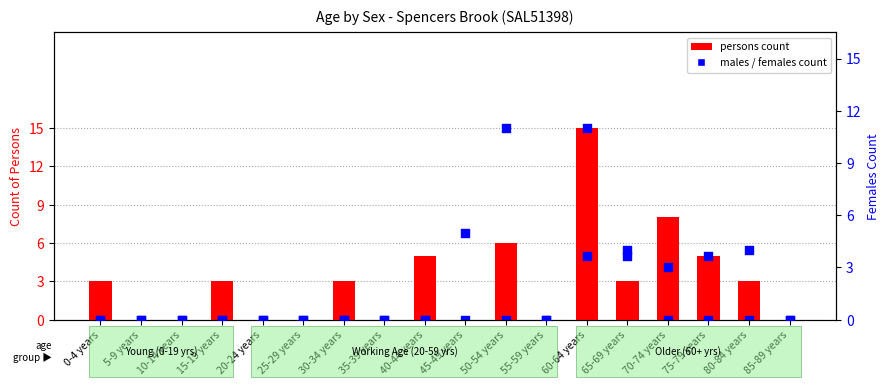

At how many categories does at least one series exceed 4?

7